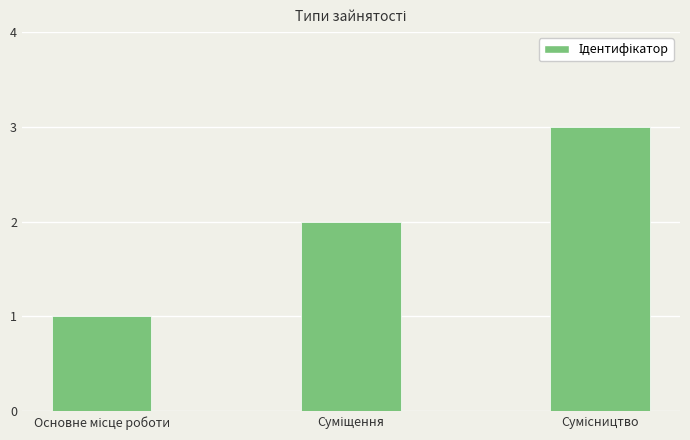

What is the maximum value shown in the chart?

3